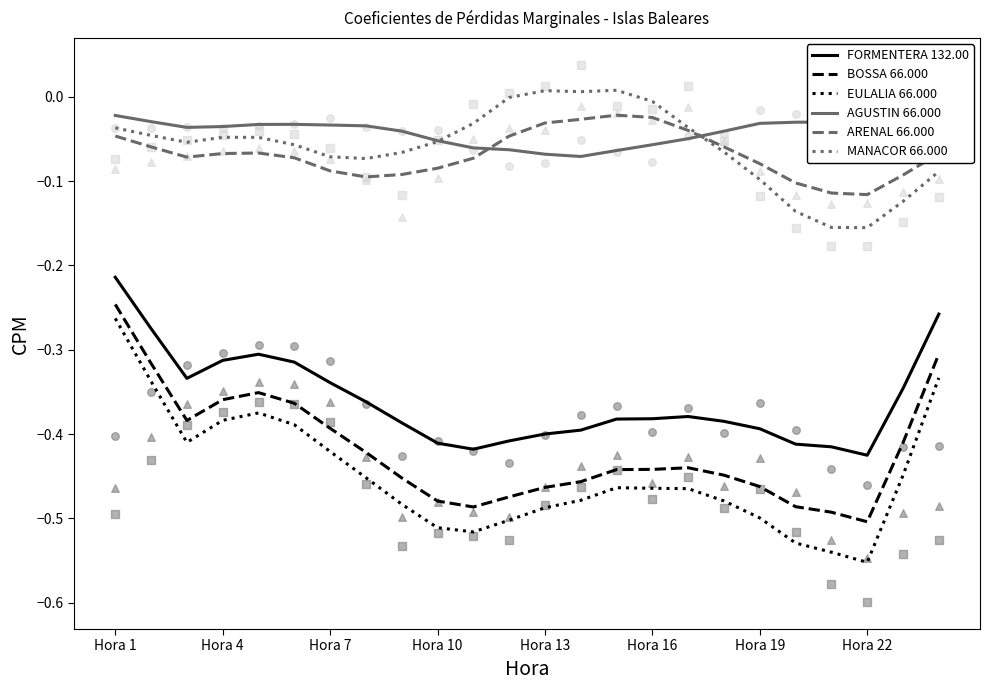

Which series has the largest Y range (max minus min)?

EULALIA 66.000